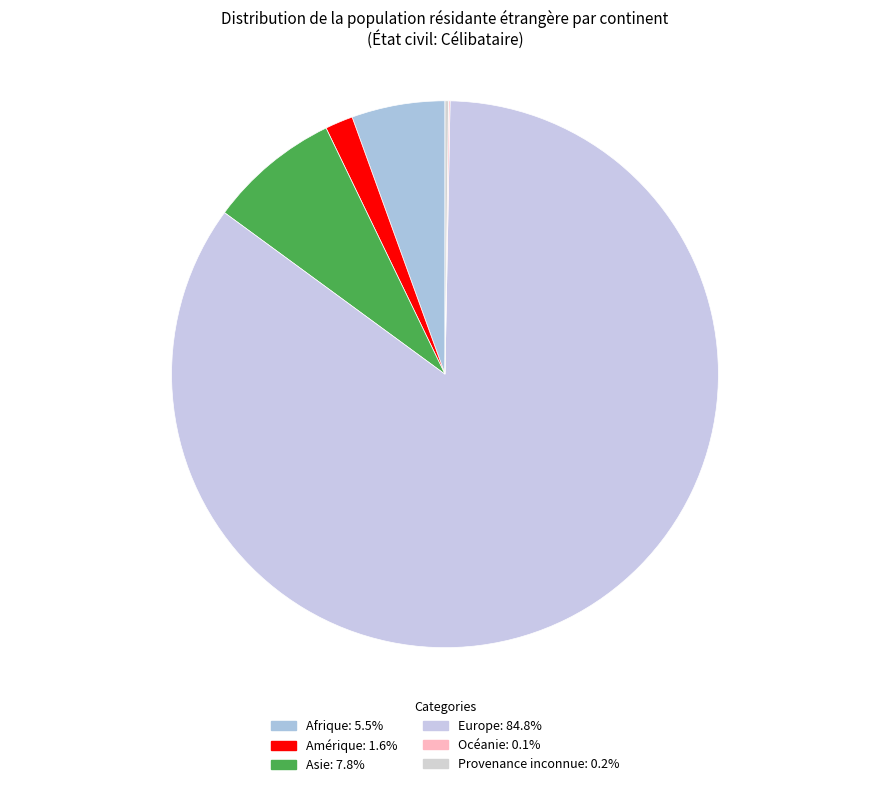

To the nearest percent, what is the difference between the largest and smallest slice percentages?

85%